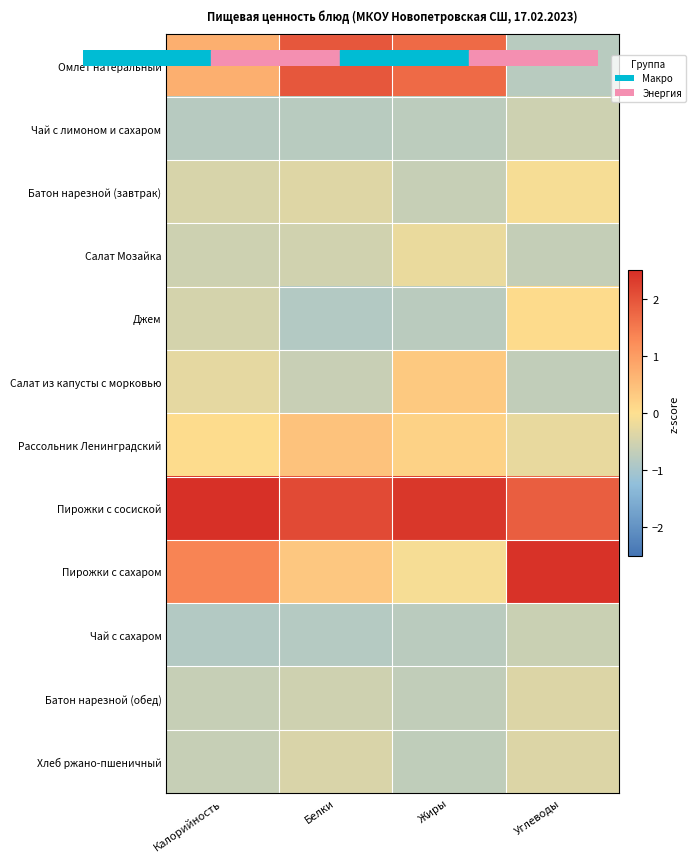

At how many categories does at least one series exceed 0?

4